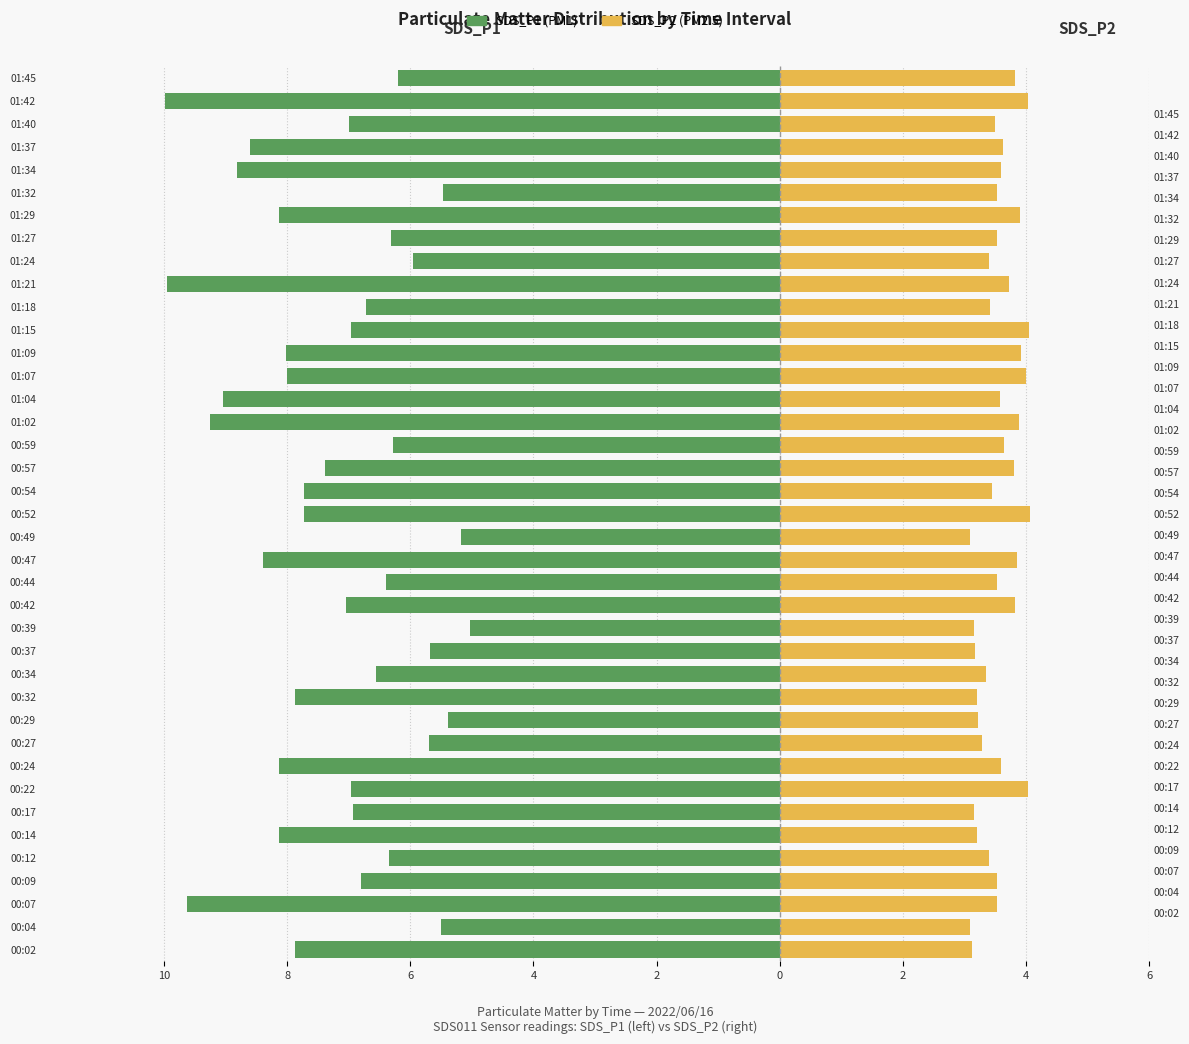

Which series has the largest range (max minus min)?

SDS_P1